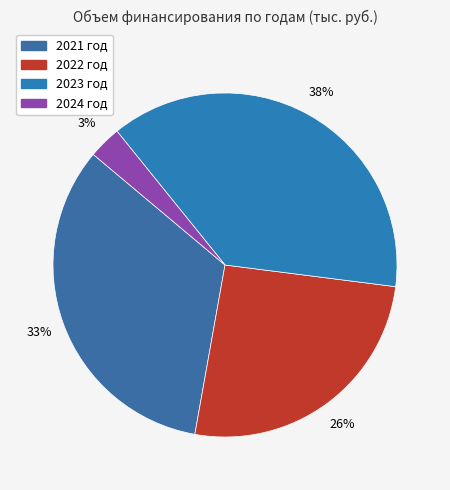

Is there any slice that represents more than half of the pie?

No